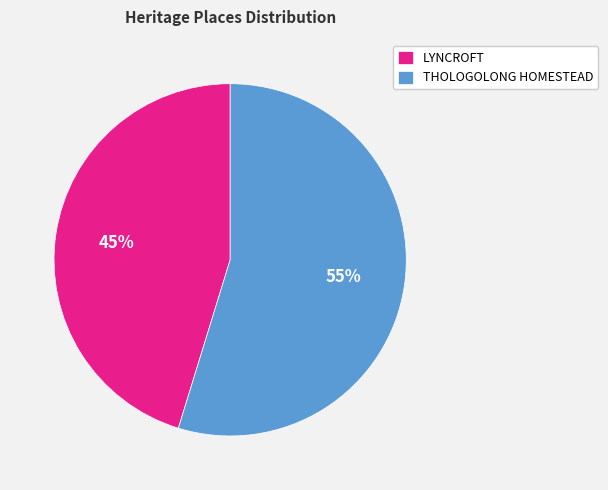

The LYNCROFT slice represents 45% of the pie. True or false?

True